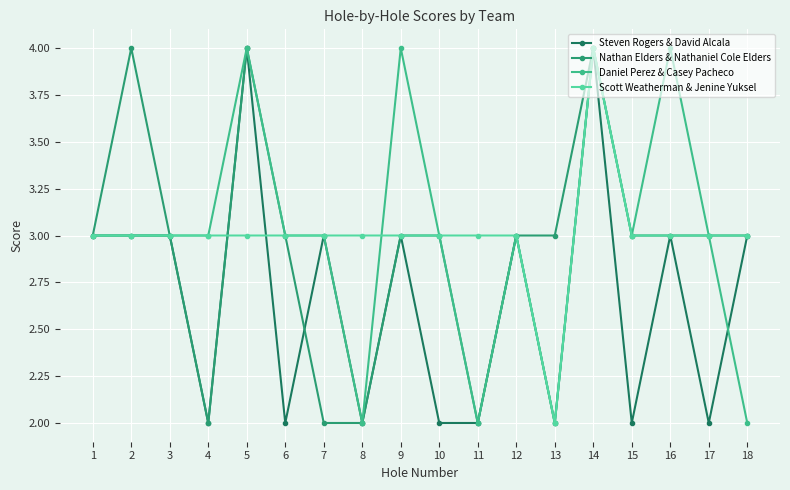

At which category is the sum across all series the highest?

14